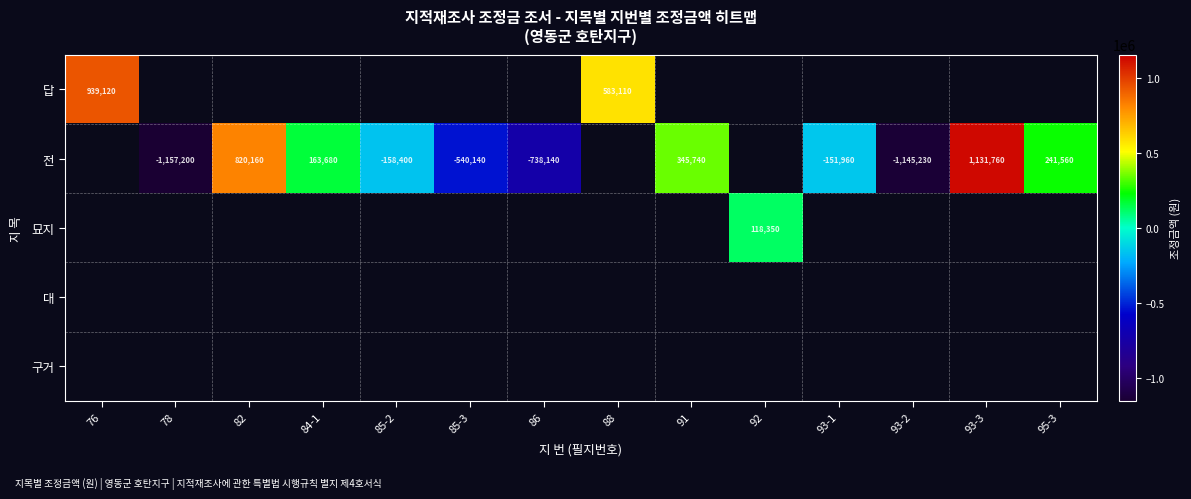

The 전 series shows 473019 at 91. True or false?

False